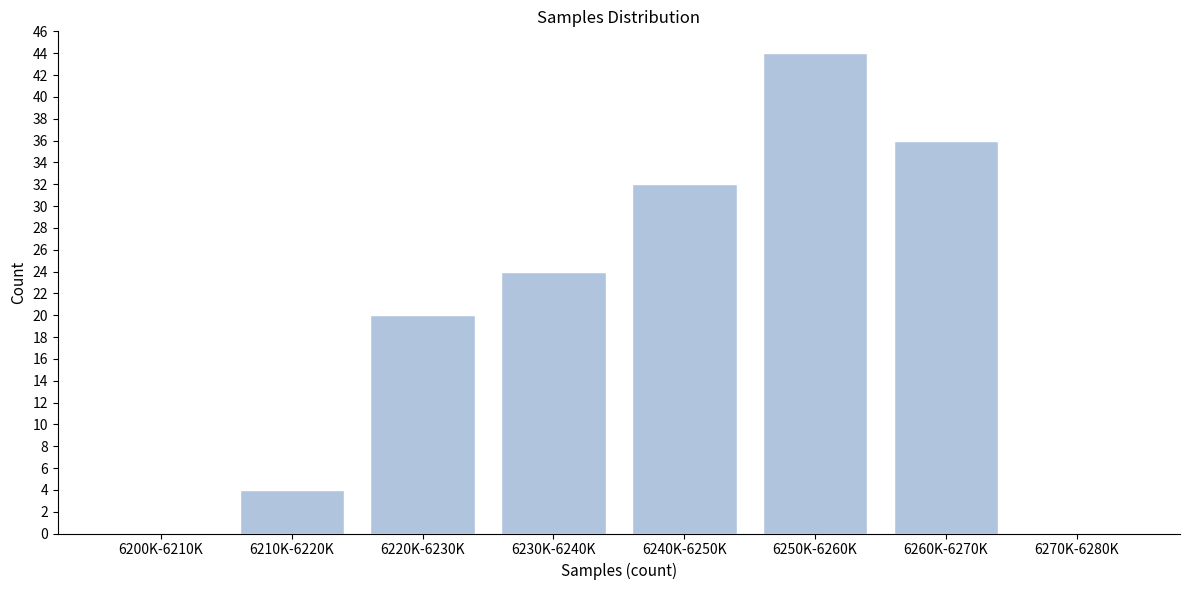

Reading left to right, extract all data points from this chart.

6200K-6210K=0	6210K-6220K=4	6220K-6230K=20	6230K-6240K=24	6240K-6250K=32	6250K-6260K=44	6260K-6270K=36	6270K-6280K=0